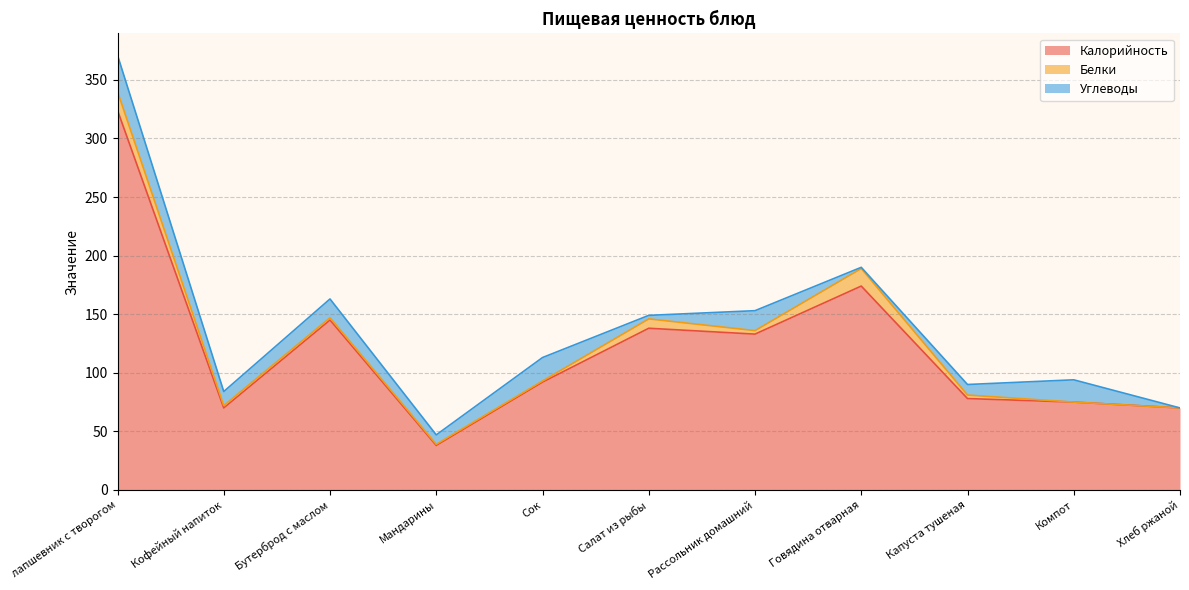

The Углеводы series shows 12 at Капуста тушеная. True or false?

False